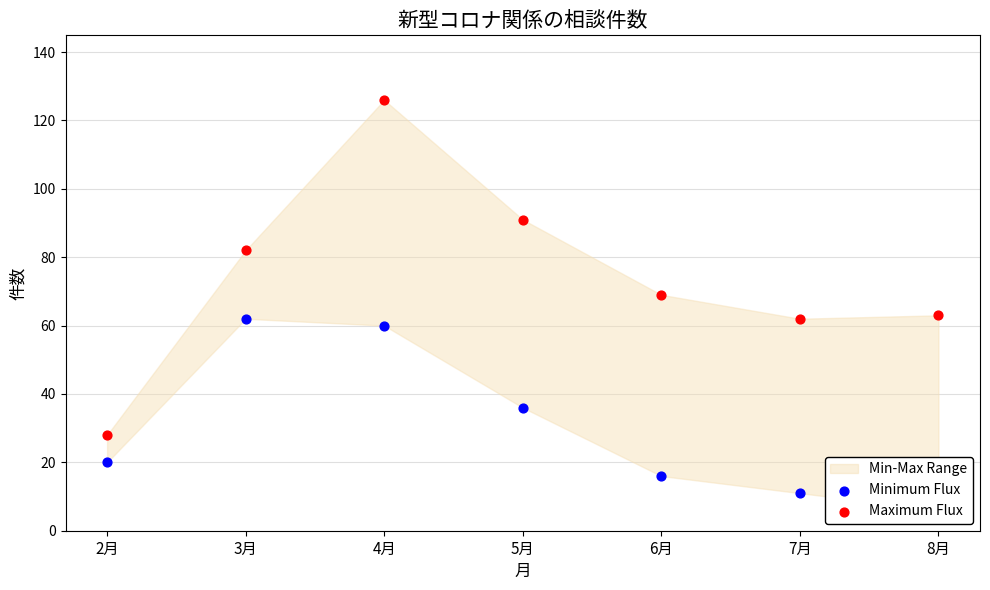

Which series contains the lowest Y value?

Minimum Flux